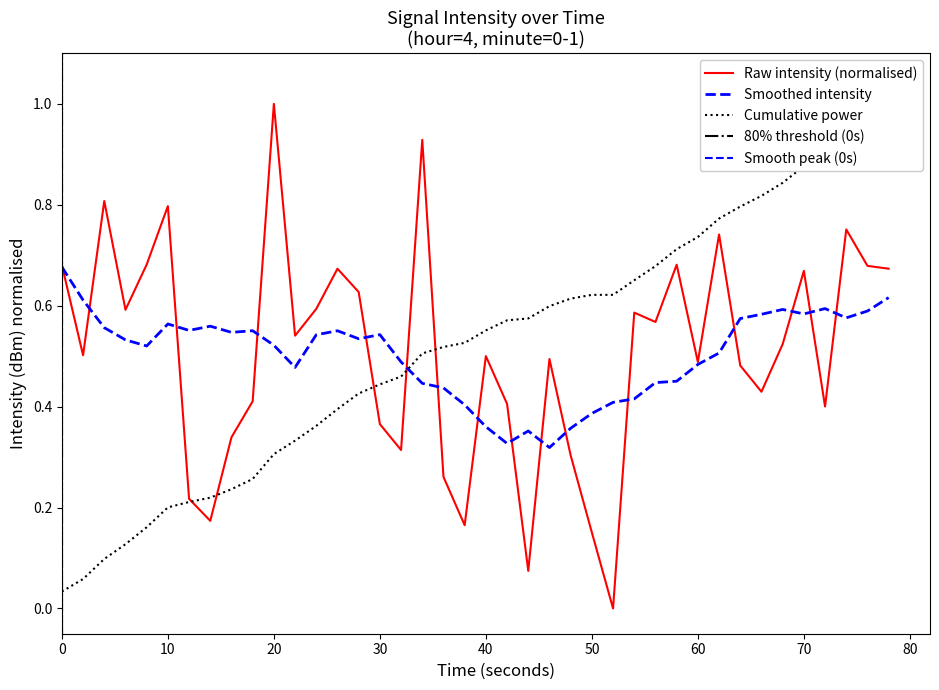

What is the greatest value displayed?

1.0